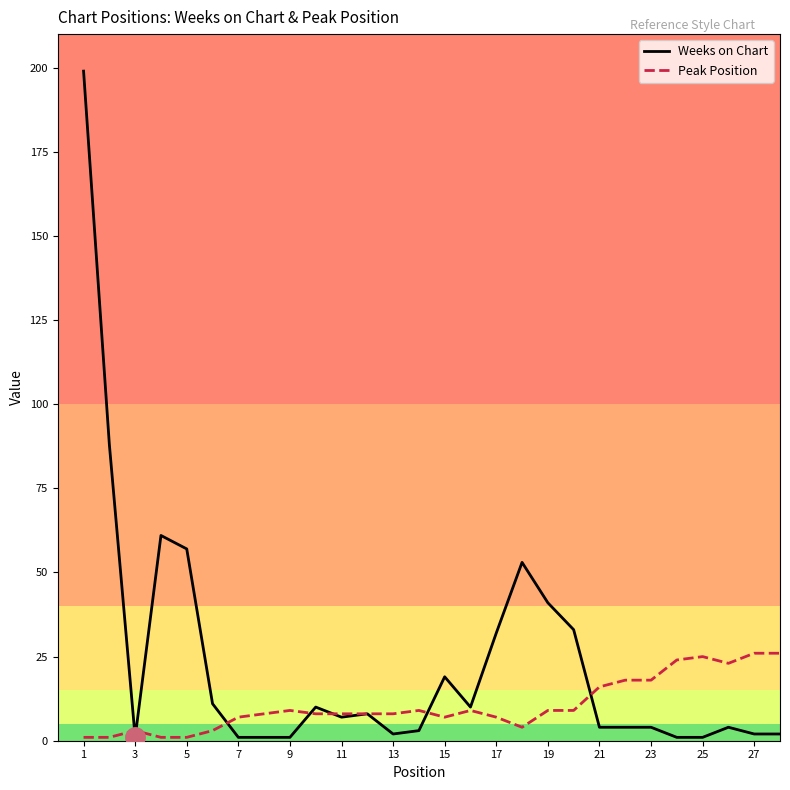

List the series in order of their peak value, highest first.

Weeks on Chart, Peak Position